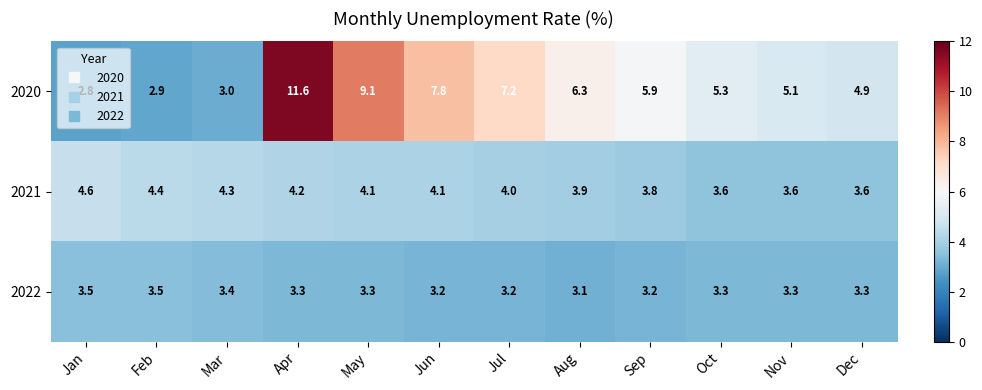

What is the smallest value displayed?

2.8